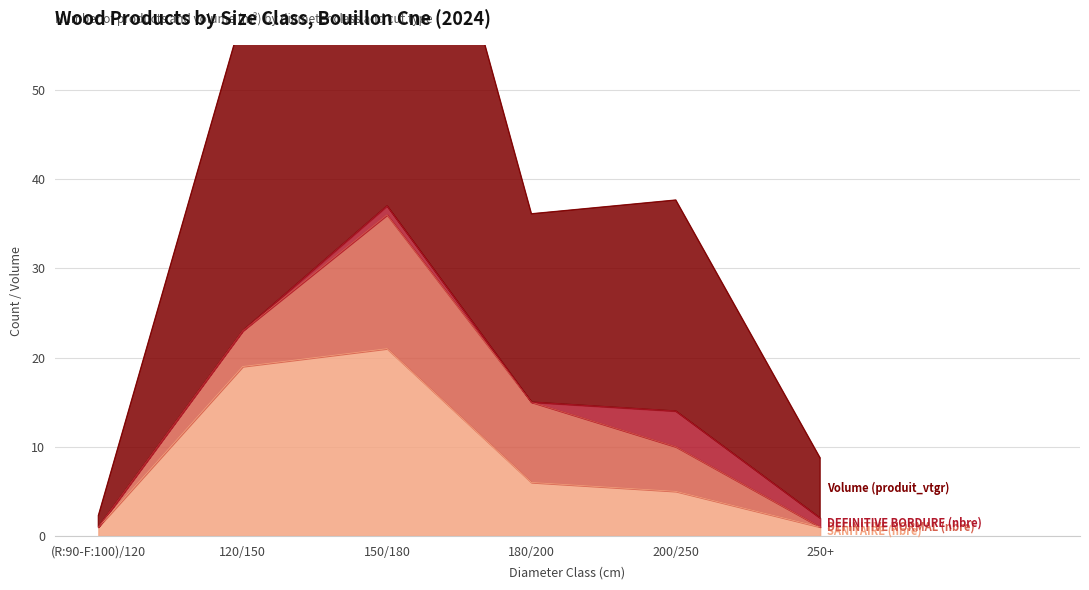

How many data points in SANITAIRE produit_nbre are above 6?

2